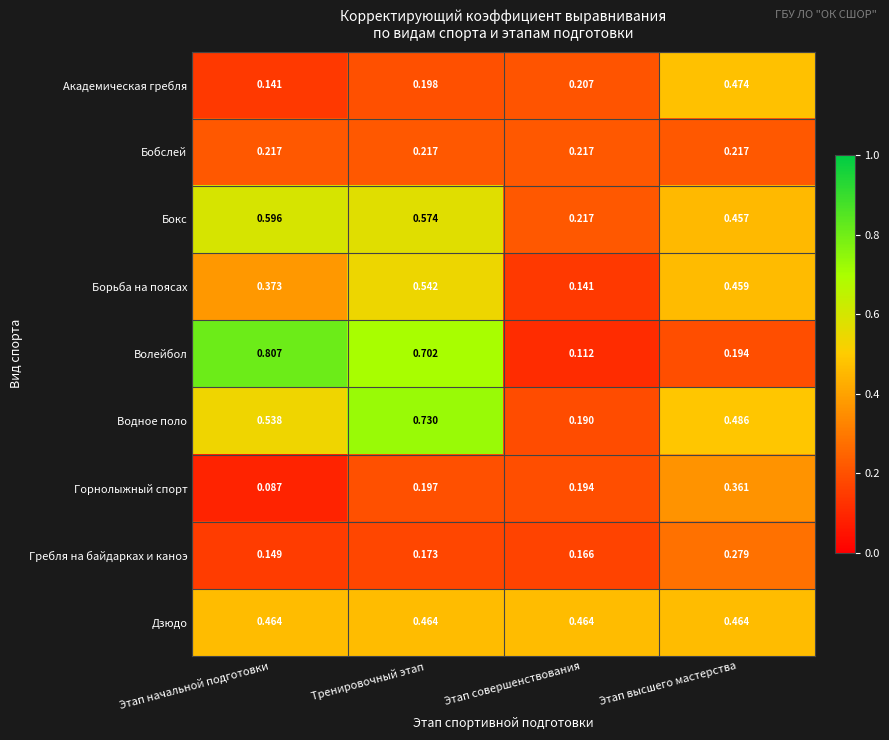

List the labels in order of Борьба на поясах value, largest first.

Тренировочный этап, Этап высшего мастерства, Этап начальной подготовки, Этап совершенствования